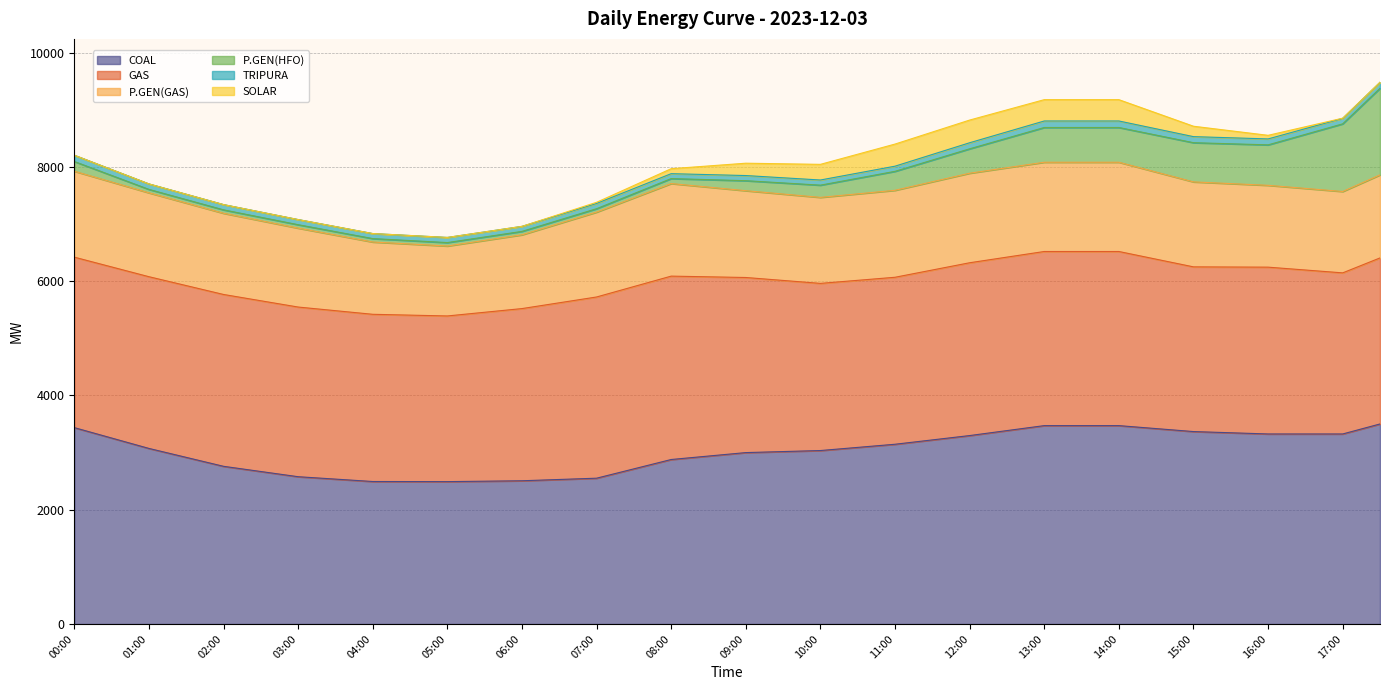

True or false: TRIPURA and P.GEN(GAS) intersect in this chart.

False